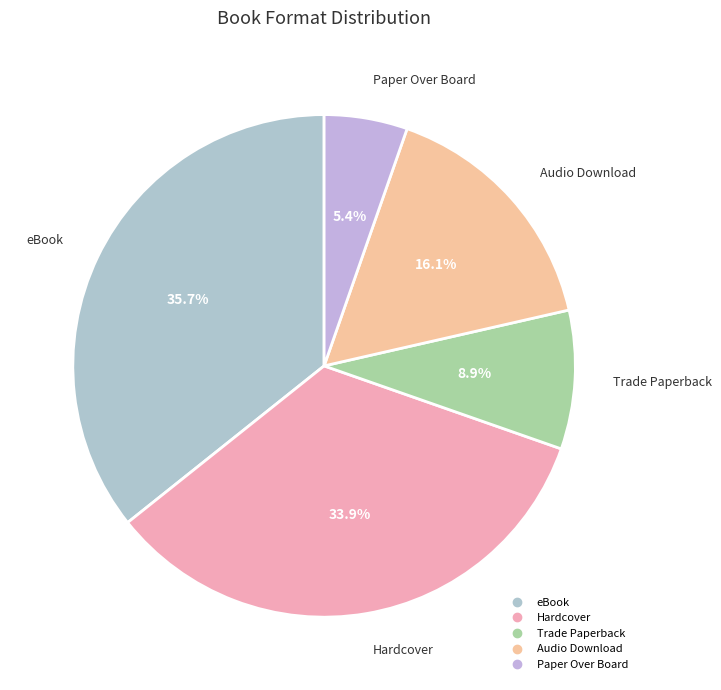

Between Paper Over Board and Trade Paperback, which is larger?

Trade Paperback